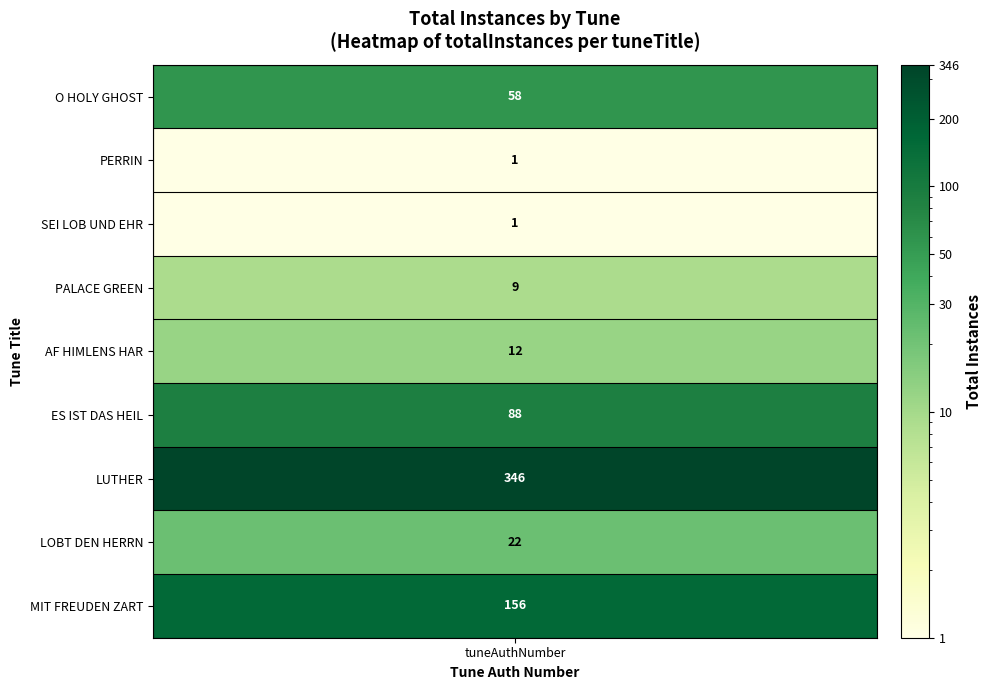

Between SEI LOB UND EHR and LOBT DEN HERRN, which is larger?

LOBT DEN HERRN